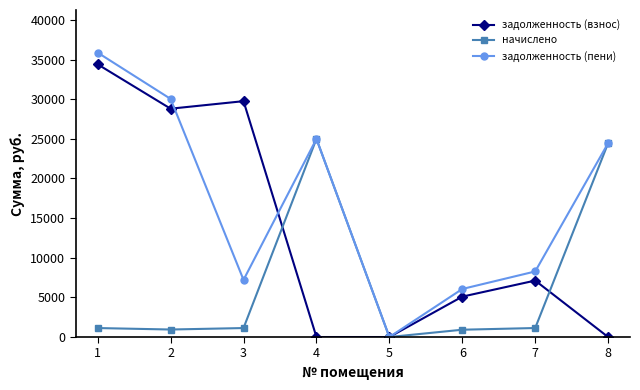

Rank the series by their maximum value, from highest to lowest.

задолженность (пени), задолженность (взнос), начислено